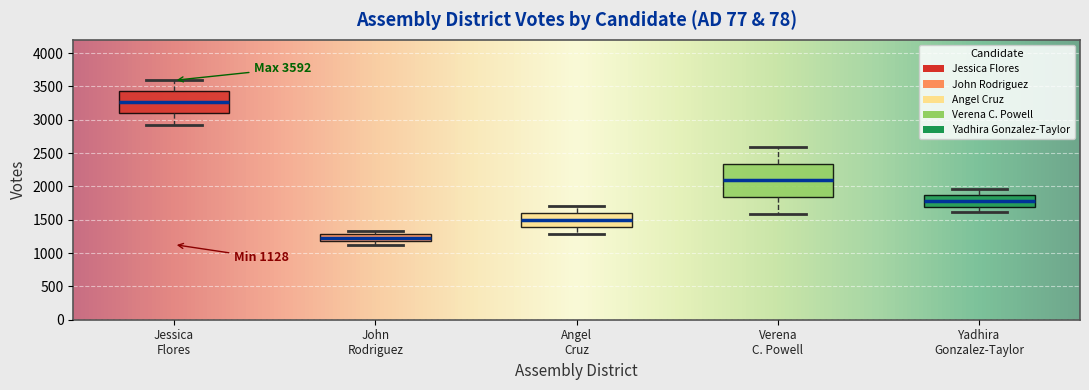

Which box is the tallest, from its lower edge to its upper edge?

Verena C. Powell